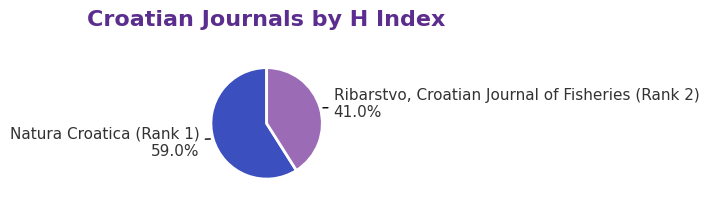

Is it true that Natura Croatica (Rank 1) is 59% of the pie?

True